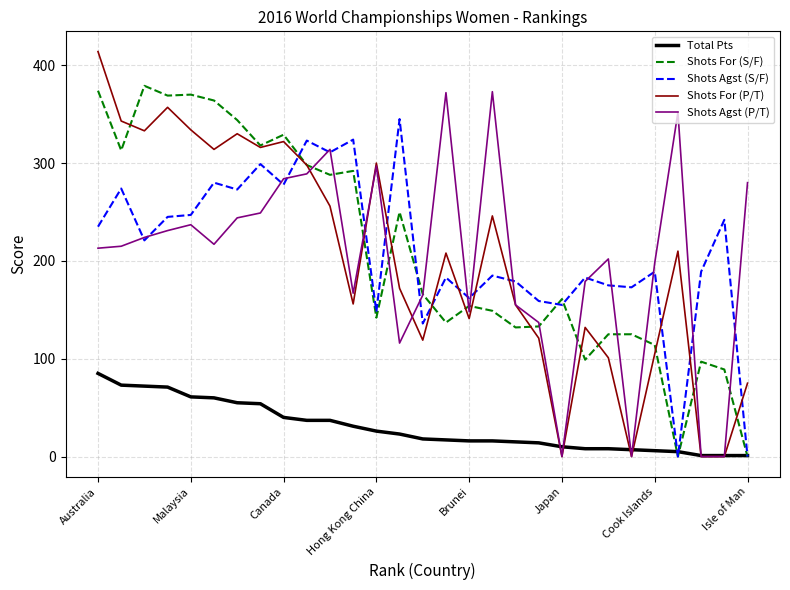

Which series has the widest spread of values?

Shots For (P/T)